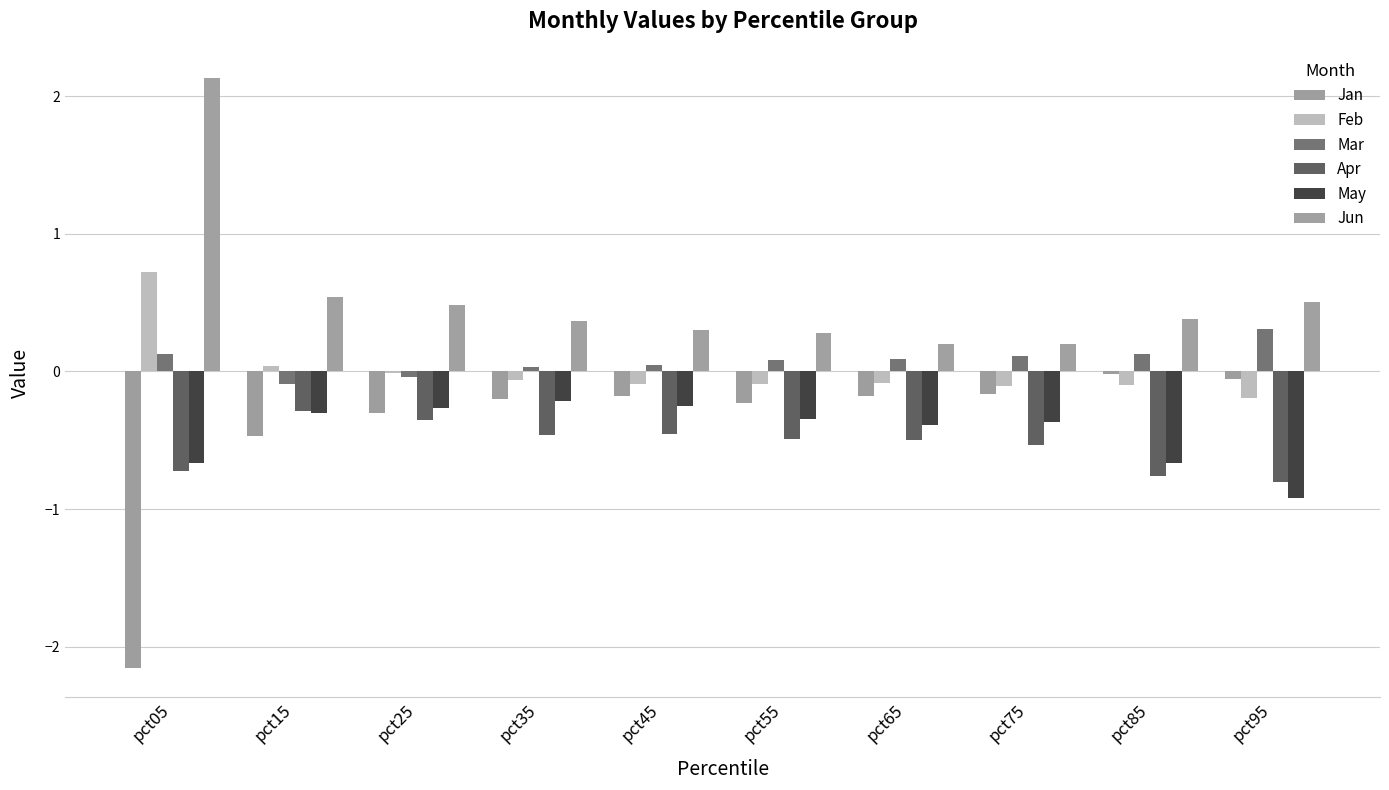

How many distinct data groups are displayed?

6